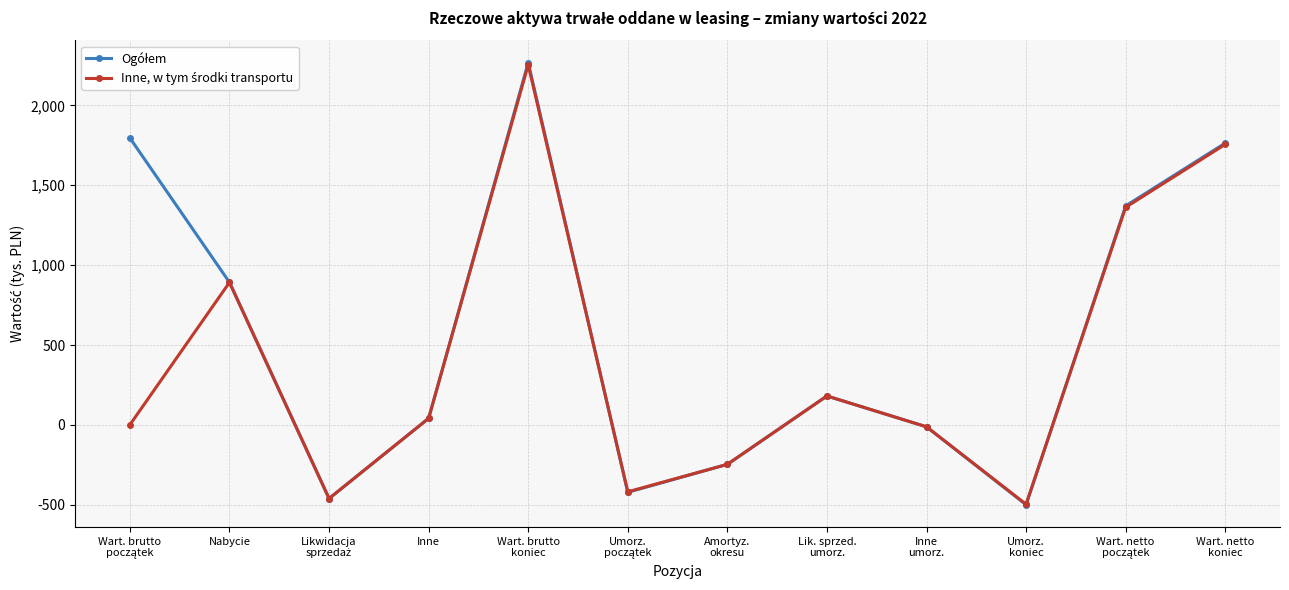

What is the maximum value shown in the chart?

2268